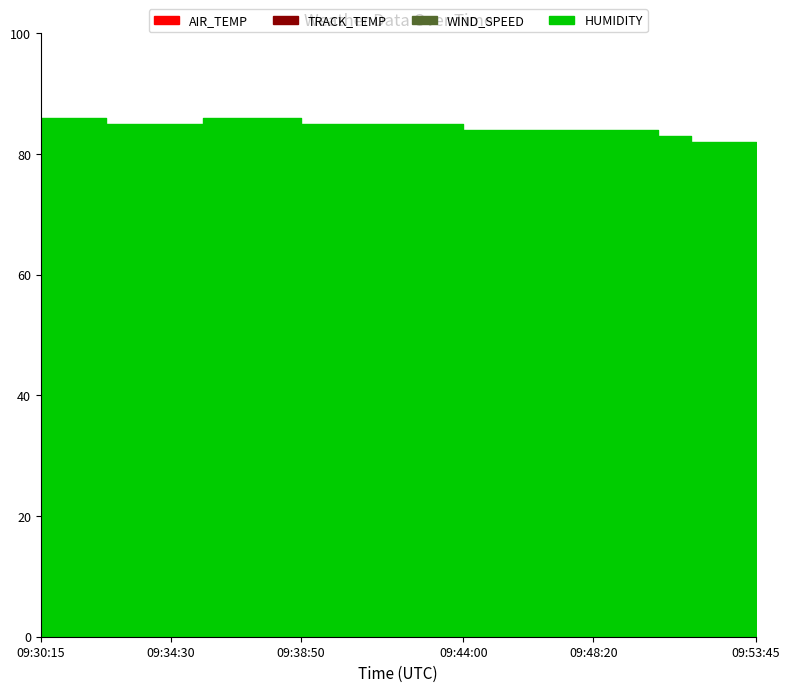

How many values in the WIND_SPEED series exceed 2?

13